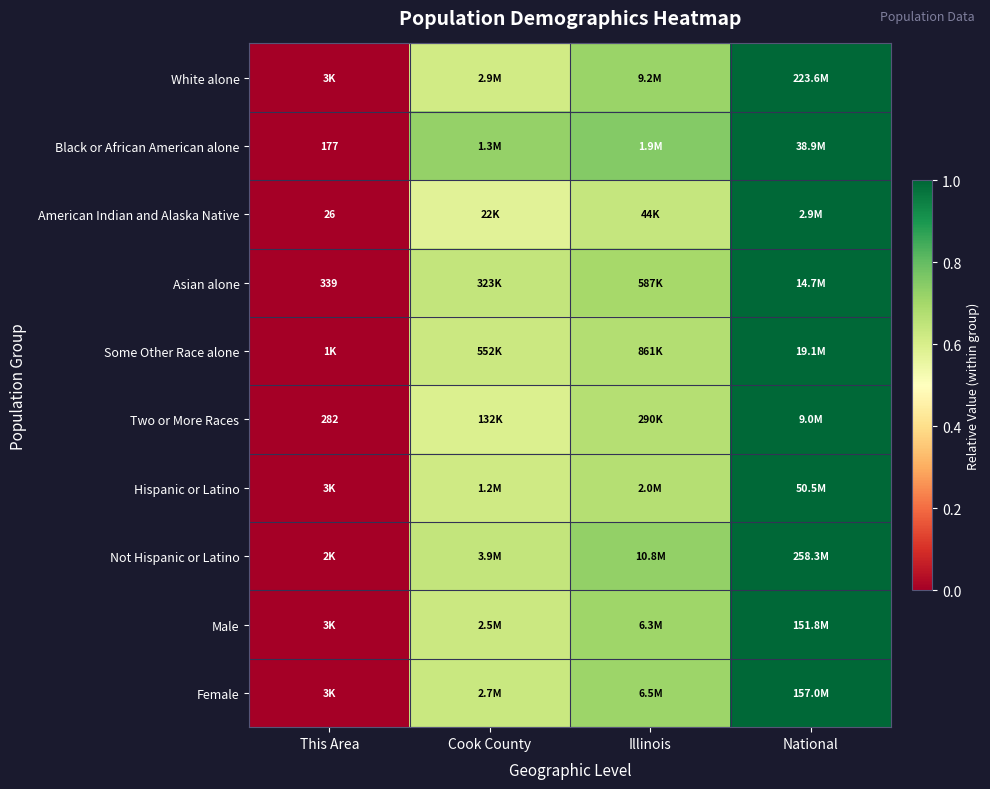

How many categories are shown in the chart?

4